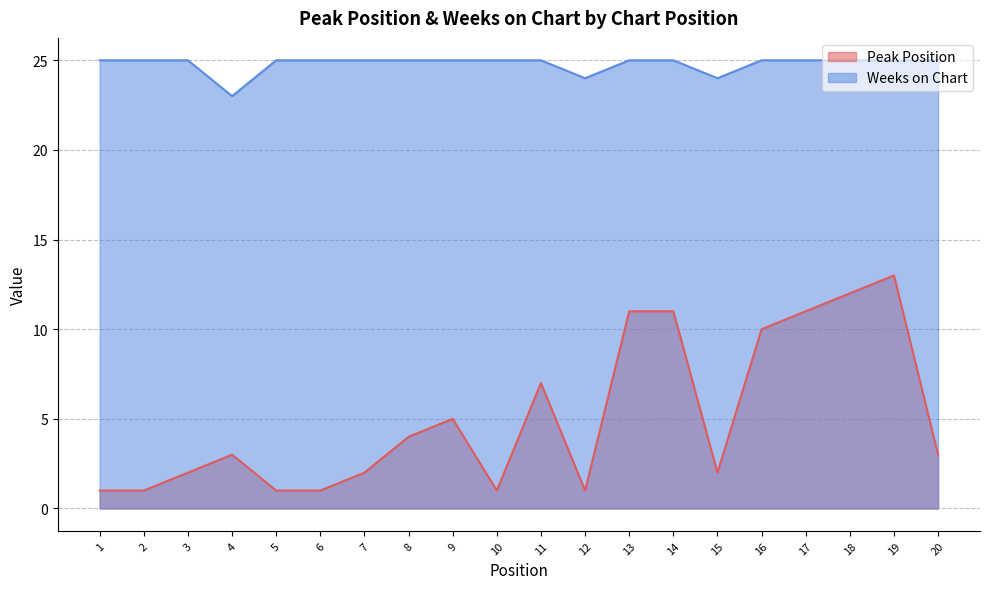

How many data points in Peak Position are above 3?

9